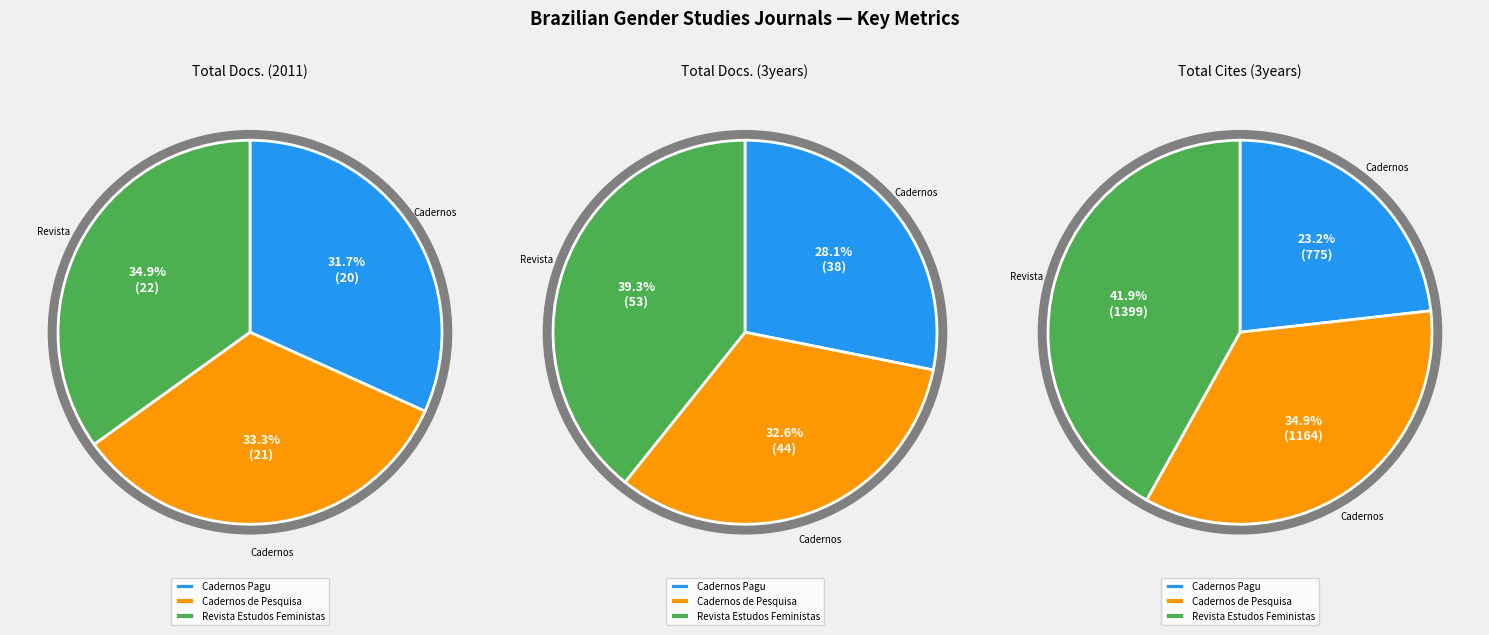

To the nearest percent, what percentage of the pie is Cadernos Pagu?

23%